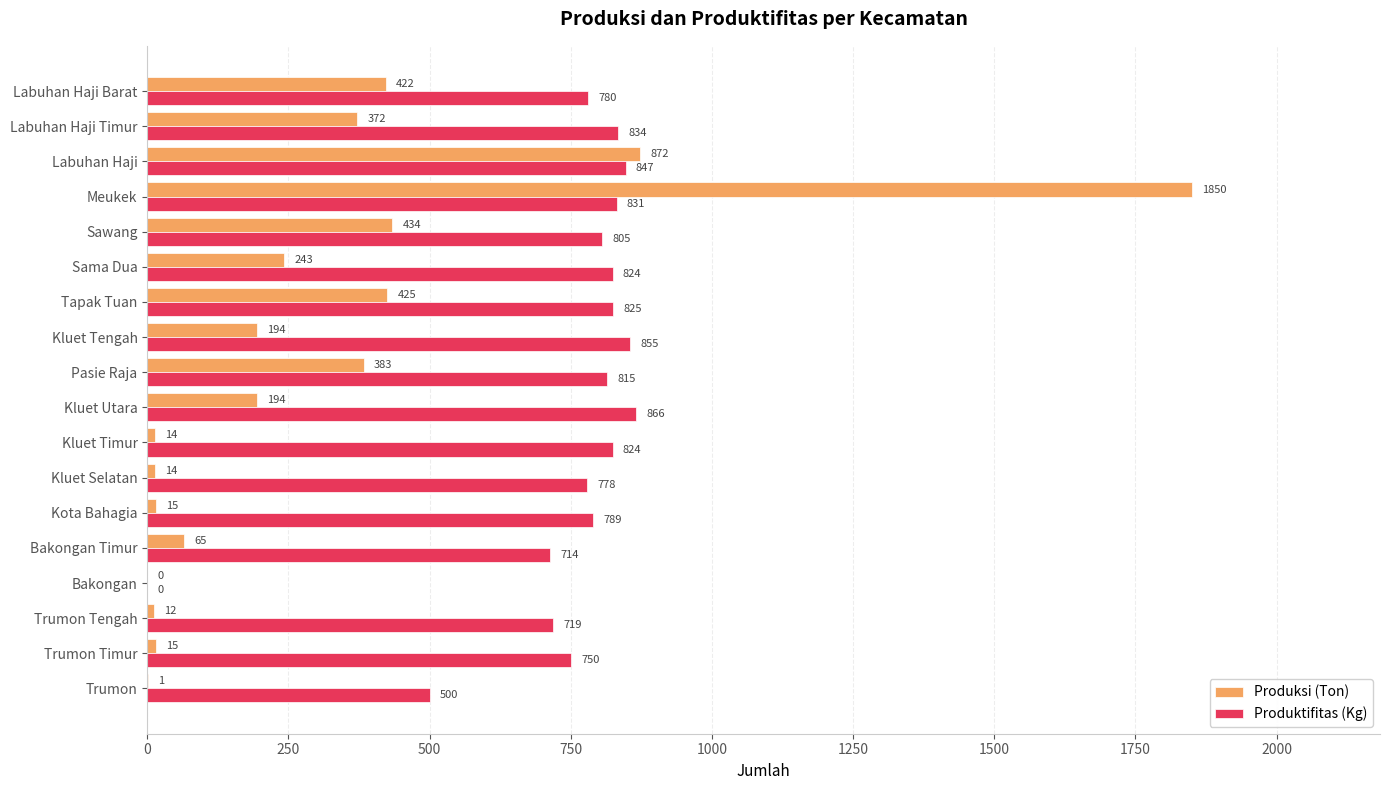

What is the greatest value displayed?

1850